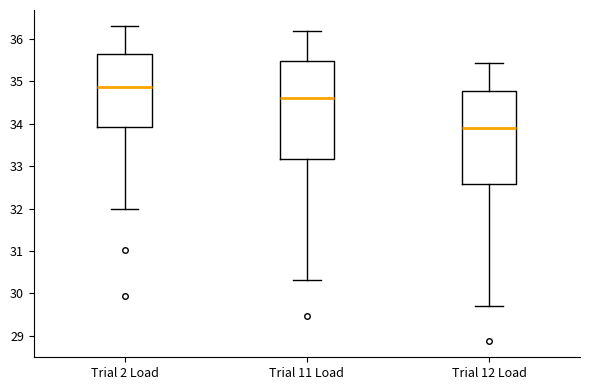

Reading left to right, read every box against the y-axis: the position of its median line, the range the box covers, and the ends of its whiskers. The values are not printed on the chart, so give them approximately, as read against the axis.

Trial 2 Load: median 34.9, box 33.9 to 35.7, whiskers 32.0 to 36.3
Trial 11 Load: median 34.6, box 33.2 to 35.5, whiskers 30.3 to 36.2
Trial 12 Load: median 33.9, box 32.6 to 34.8, whiskers 29.7 to 35.4